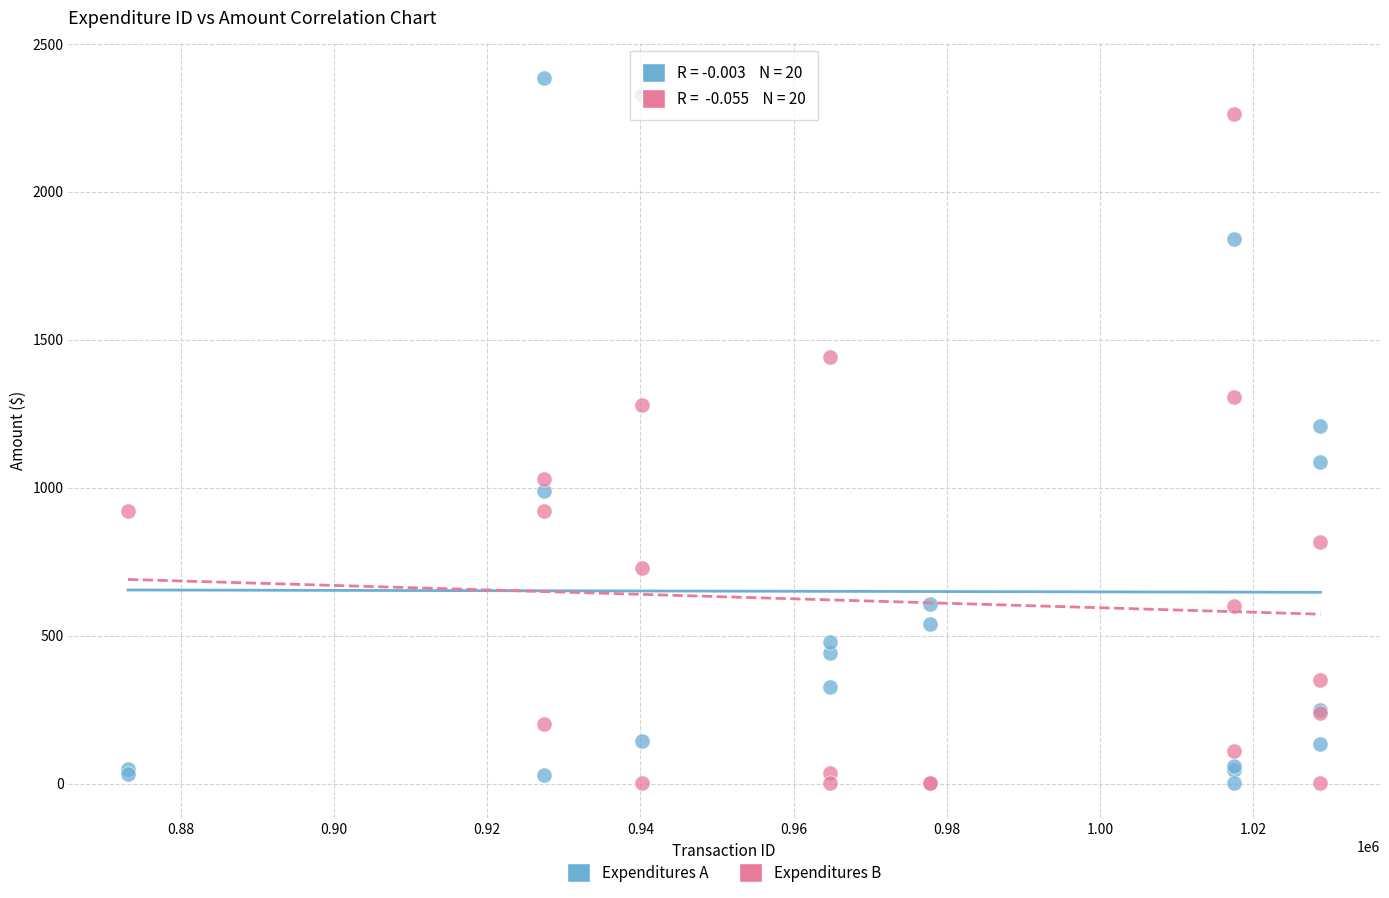

Which series contains the highest Y value?

Expenditures A